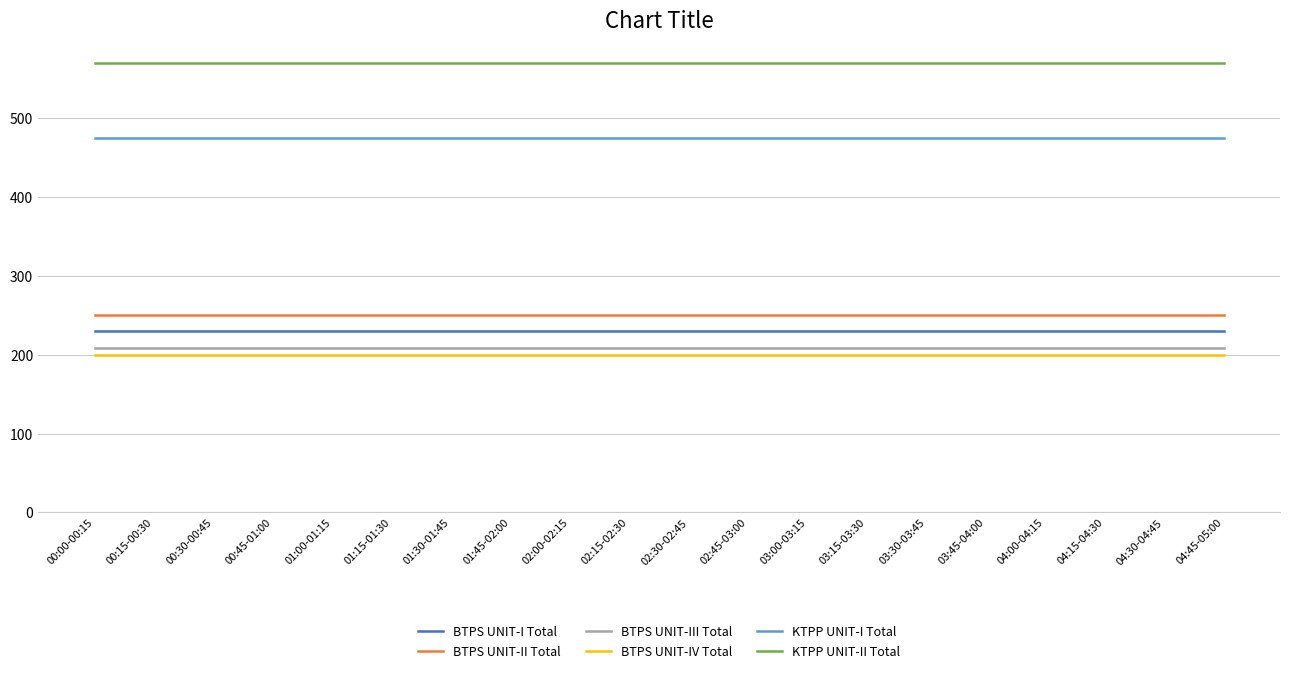

What is the difference between the highest and lowest values at 02:15-02:30?

370